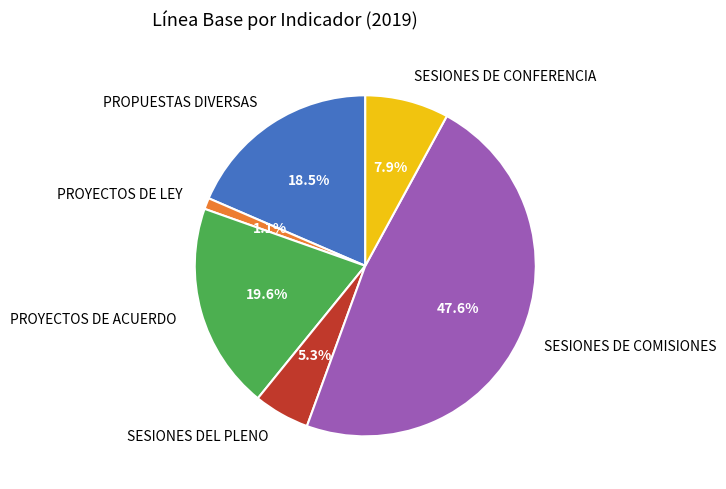

Is there any slice that represents more than half of the pie?

No